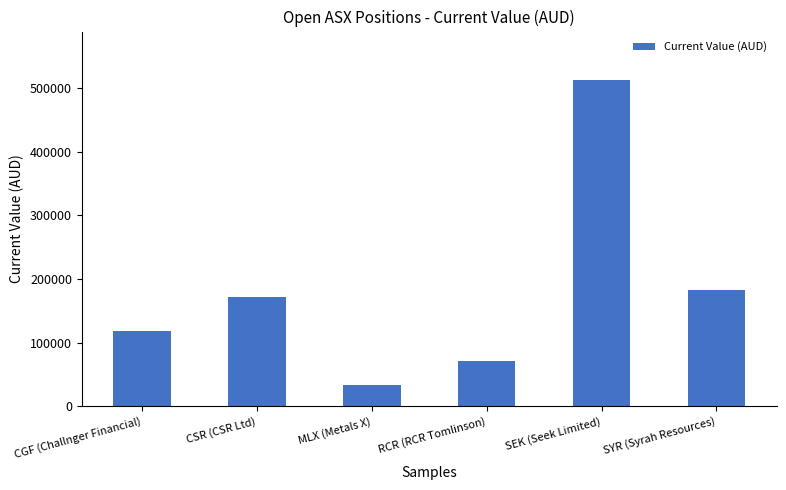

List the labels in order of value, smallest first.

MLX (Metals X), RCR (RCR Tomlinson), CGF (Challnger Financial), CSR (CSR Ltd), SYR (Syrah Resources), SEK (Seek Limited)